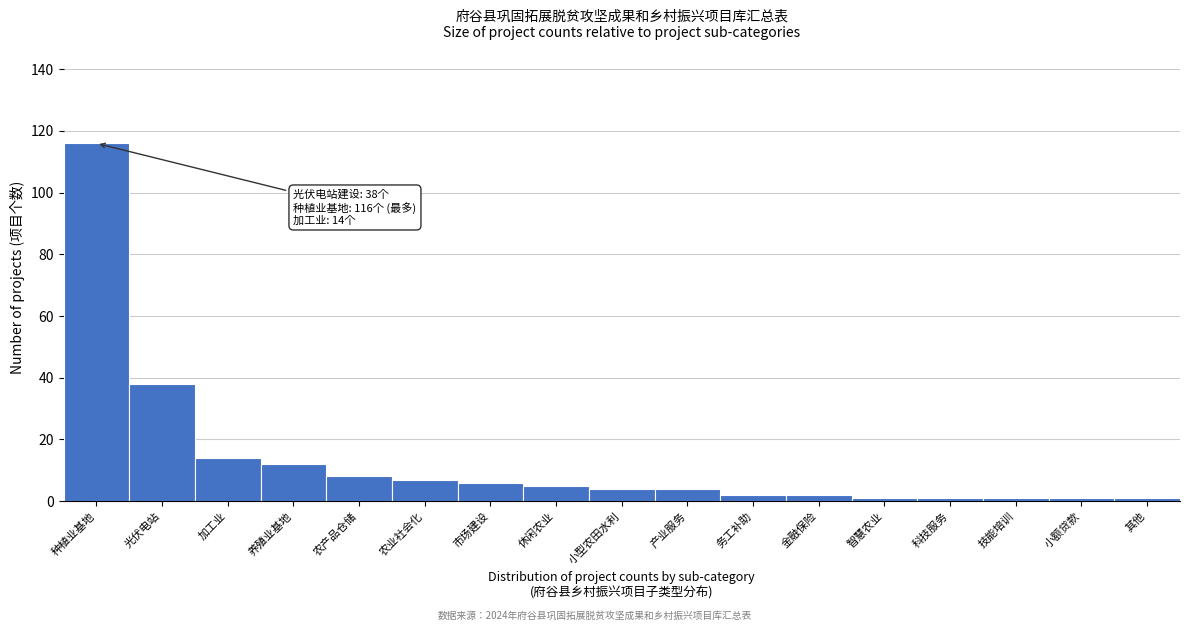

Reading left to right, extract all data points from this chart.

116	38	14	12	8	7	6	5	4	4	2	2	1	1	1	1	1